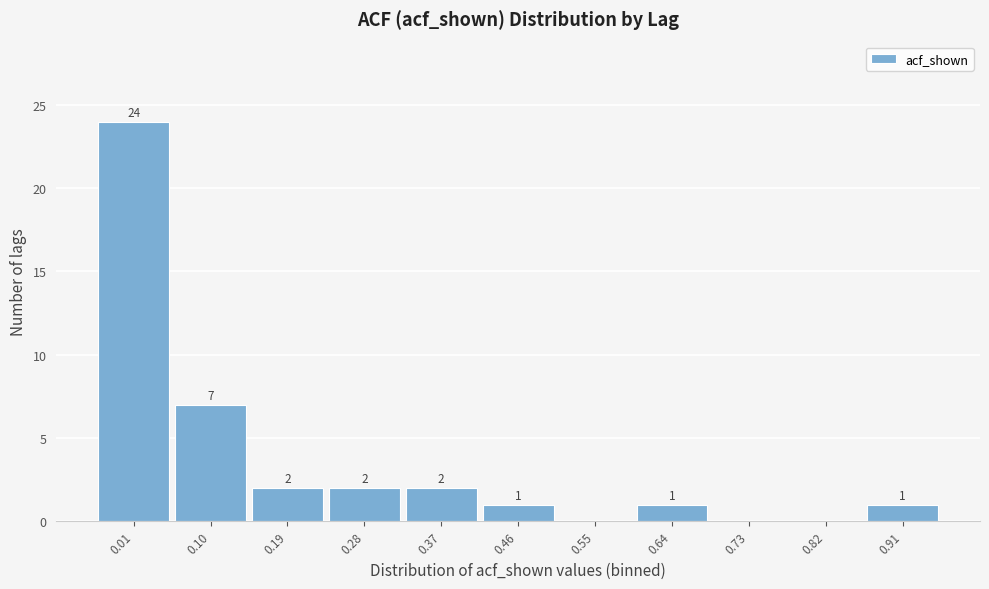

Reading right to left, what are all the values shown in this chart?

0.91=1	0.82=0	0.73=0	0.64=1	0.55=0	0.46=1	0.37=2	0.28=2	0.19=2	0.10=7	0.01=24